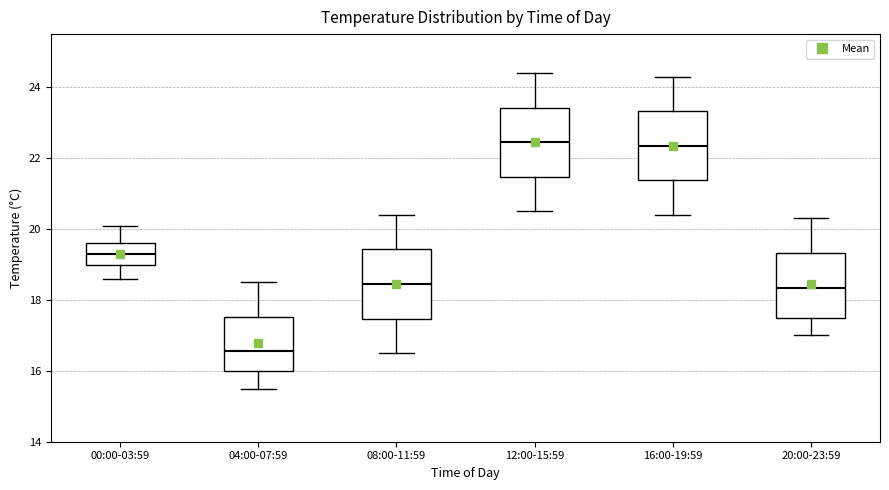

Reading left to right, read every box against the y-axis: the position of its median line, the range the box covers, and the ends of its whiskers. The values are not printed on the chart, so give them approximately, as read against the axis.

00:00-03:59: median 19.4, box 19.0 to 19.6, whiskers 18.6 to 20.2
04:00-07:59: median 16.6, box 16.0 to 17.6, whiskers 15.6 to 18.6
08:00-11:59: median 18.4, box 17.4 to 19.4, whiskers 16.6 to 20.4
12:00-15:59: median 22.4, box 21.4 to 23.4, whiskers 20.6 to 24.4
16:00-19:59: median 22.4, box 21.4 to 23.4, whiskers 20.4 to 24.4
20:00-23:59: median 18.4, box 17.6 to 19.4, whiskers 17.0 to 20.4